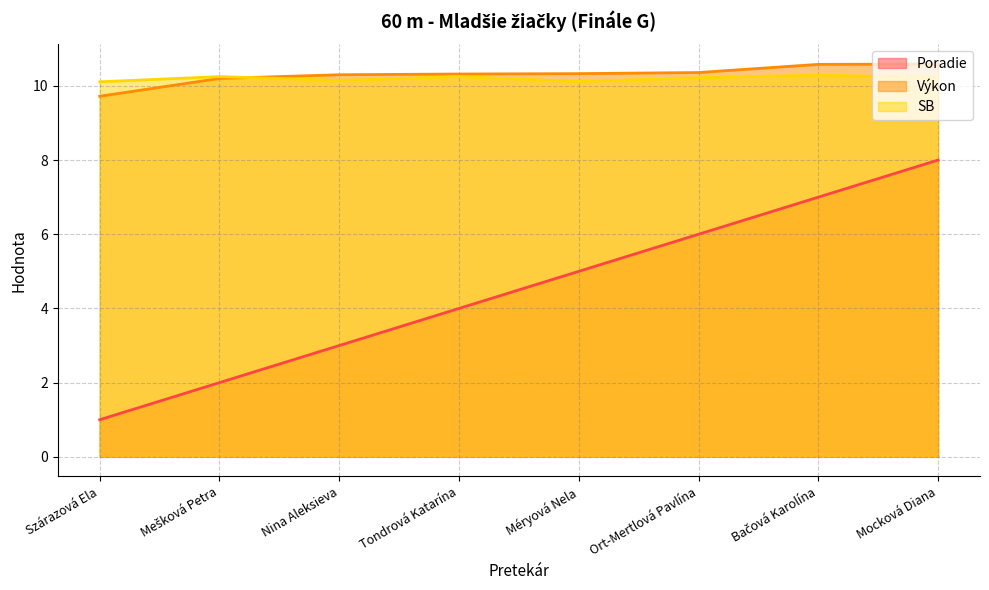

At which label does Výkon first exceed 10?

Mešková Petra